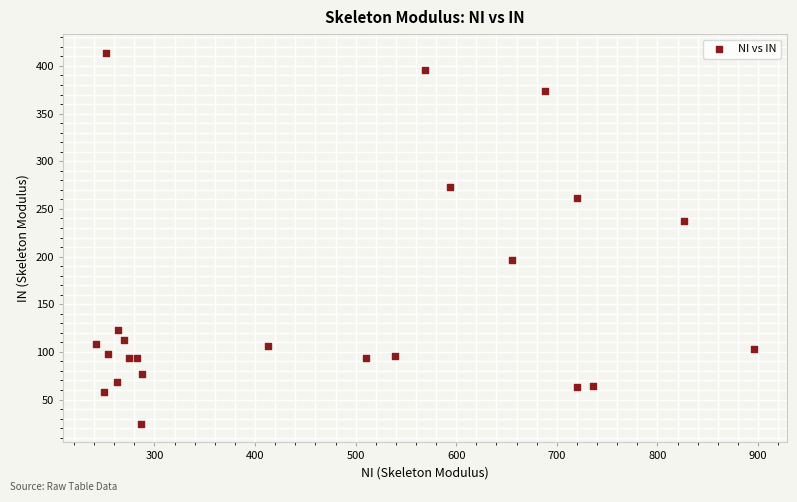

What is the range of X values (max minus min)?

654.2